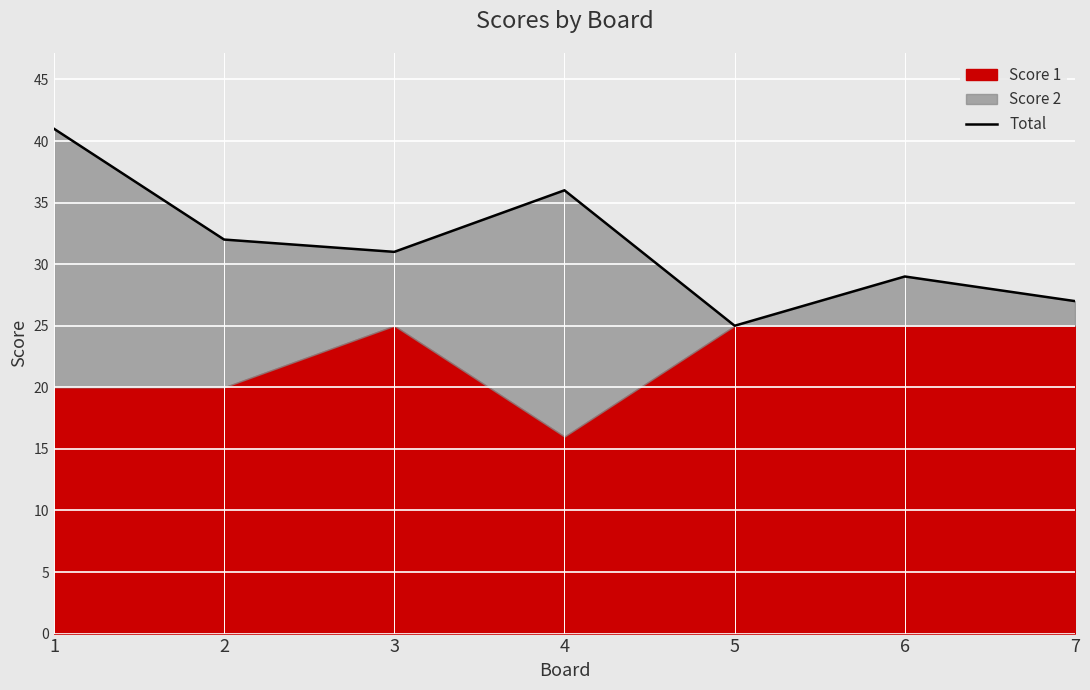

The value at 7 is 27. True or false?

True